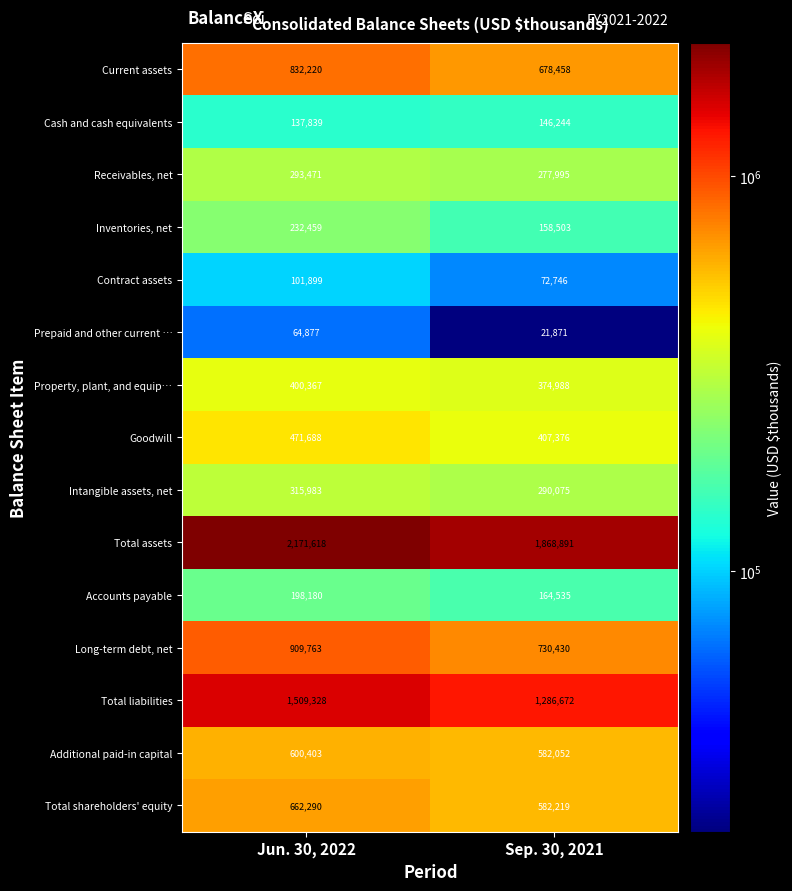

The value of Property, plant, and equip… at Jun. 30, 2022 is 617357. True or false?

False